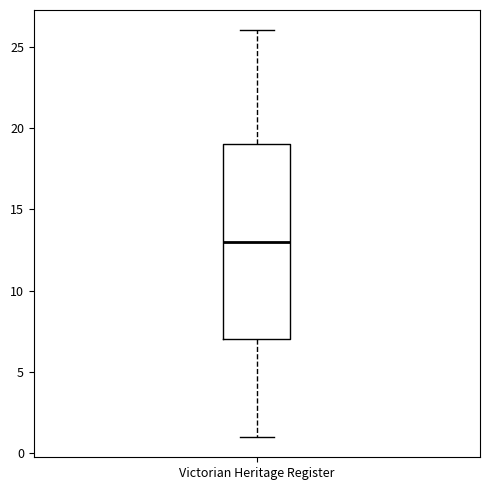

Where does the upper whisker of the box for Victorian Heritage Register end on the y-axis? The values are not printed on the chart, so give them approximately, as read against the axis.

26